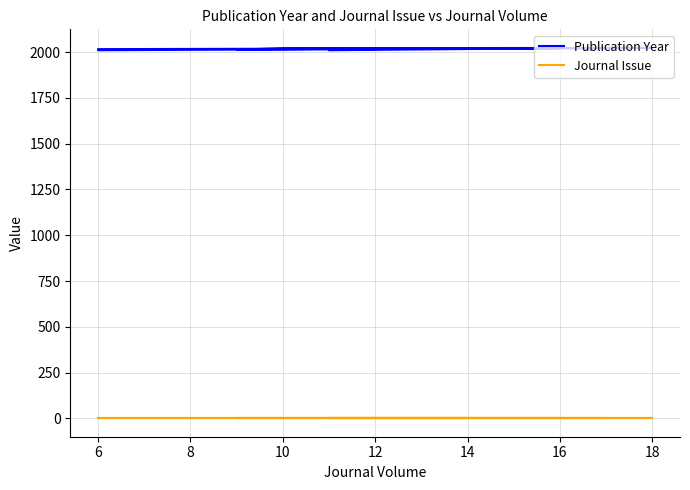

What is the value of the Publication Year point at the 1st from the left?

2019